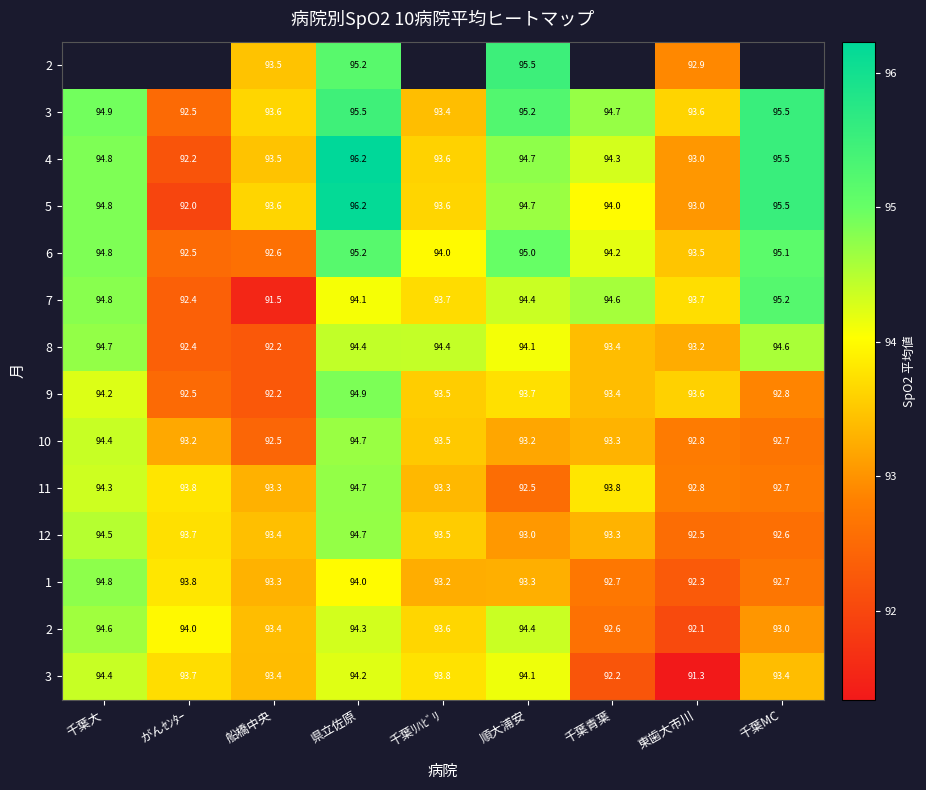

What is the minimum value shown in the chart?

91.3